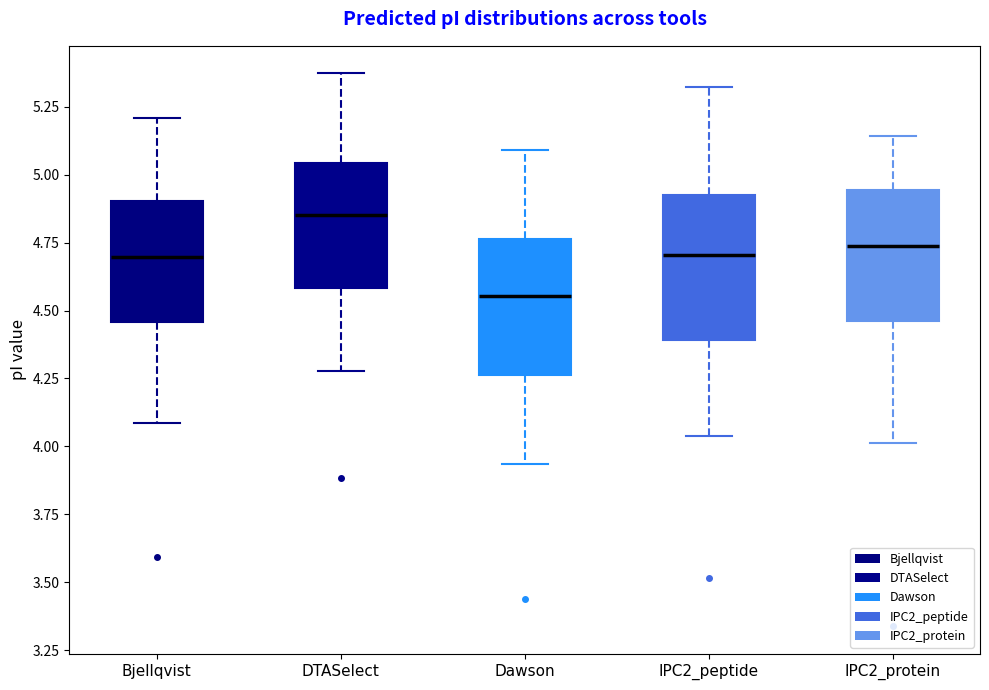

Where does the lower whisker of the box for DTASelect end on the y-axis? The values are not printed on the chart, so give them approximately, as read against the axis.

4.30